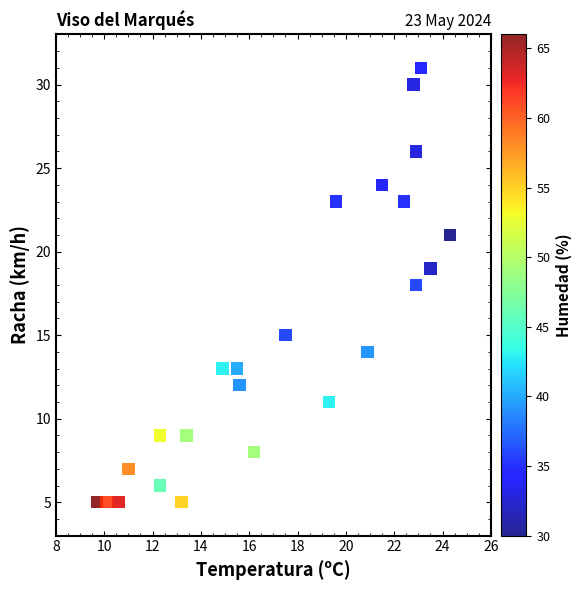

What is the range of Y values (max minus min)?

26